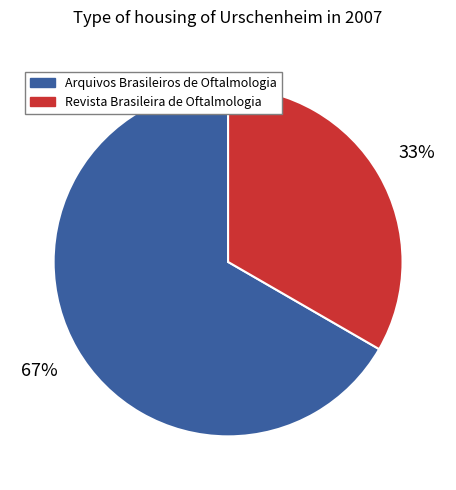

Is there a majority slice in this chart?

Yes